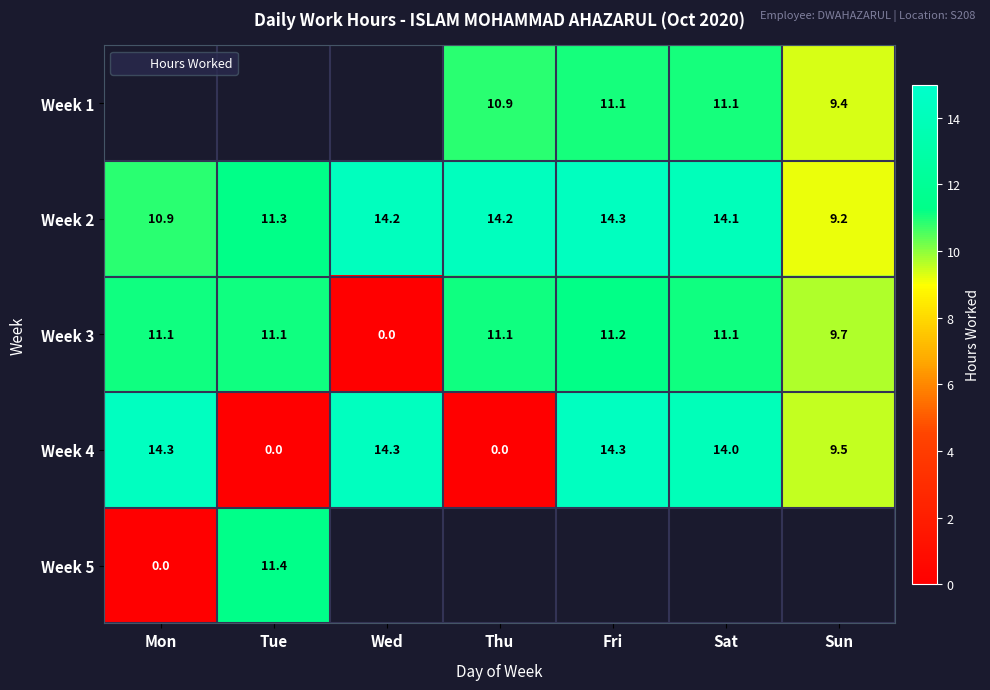

What is the greatest value displayed?

14.3